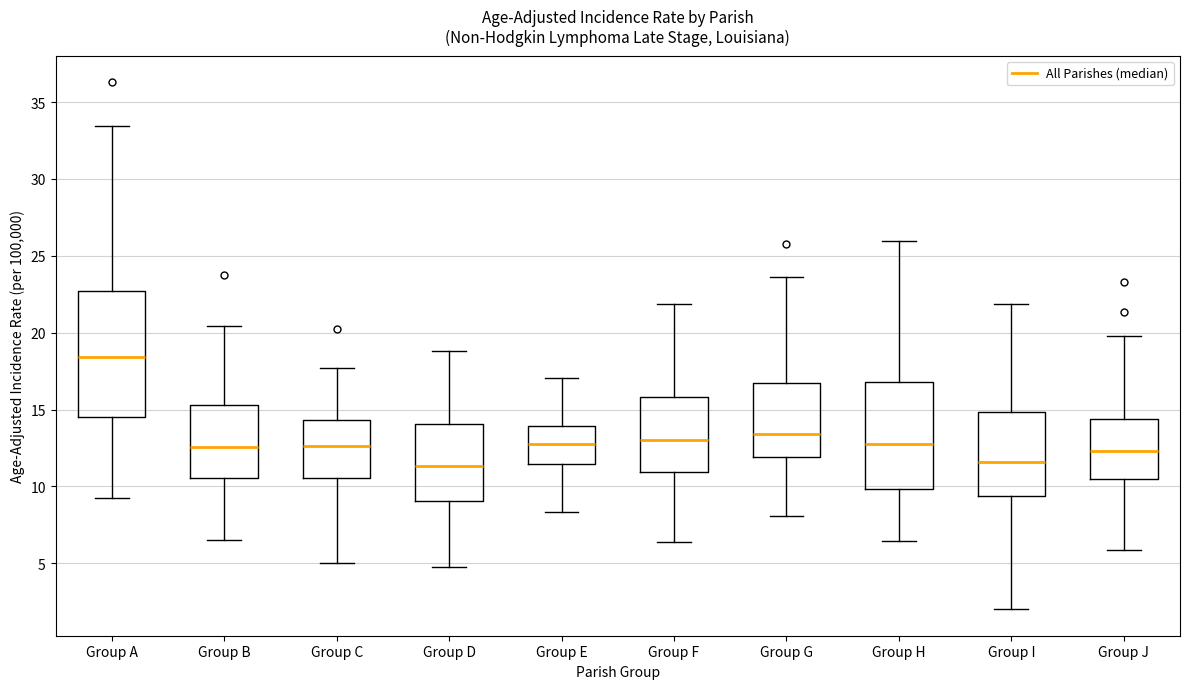

Reading left to right, transcribe this box plot: for each box, give where its median line is, the range the box spans, and where its two whiskers end, as read against the y-axis. The values are not printed on the chart, so give them approximately, as read against the axis.

Group A: median 18.5, box 14.5 to 22.5, whiskers 9.5 to 33.5
Group B: median 12.5, box 10.5 to 15.5, whiskers 6.5 to 20.5
Group C: median 12.5, box 10.5 to 14.5, whiskers 5.0 to 17.5
Group D: median 11.5, box 9.0 to 14.0, whiskers 5.0 to 19.0
Group E: median 13.0, box 11.5 to 14.0, whiskers 8.5 to 17.0
Group F: median 13.0, box 11.0 to 16.0, whiskers 6.5 to 22.0
Group G: median 13.5, box 12.0 to 16.5, whiskers 8.0 to 23.5
Group H: median 13.0, box 10.0 to 17.0, whiskers 6.5 to 26.0
Group I: median 11.5, box 9.5 to 15.0, whiskers 2.0 to 22.0
Group J: median 12.5, box 10.5 to 14.5, whiskers 6.0 to 20.0